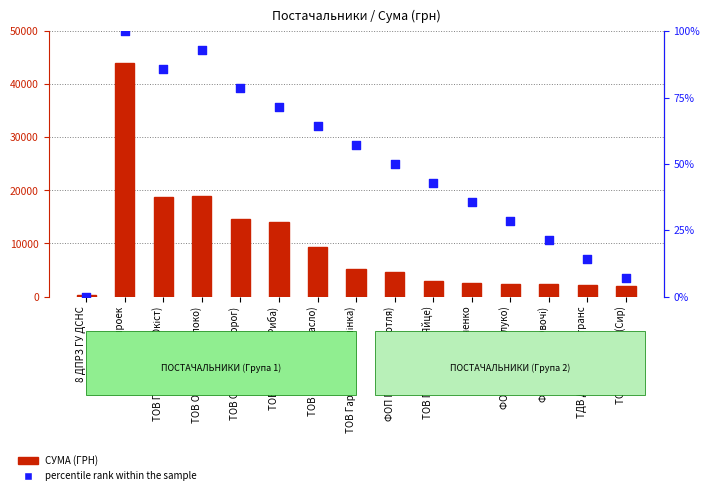

What is the total value across all series at ТОВ Оптітрейд (Молоко)?

18993.9